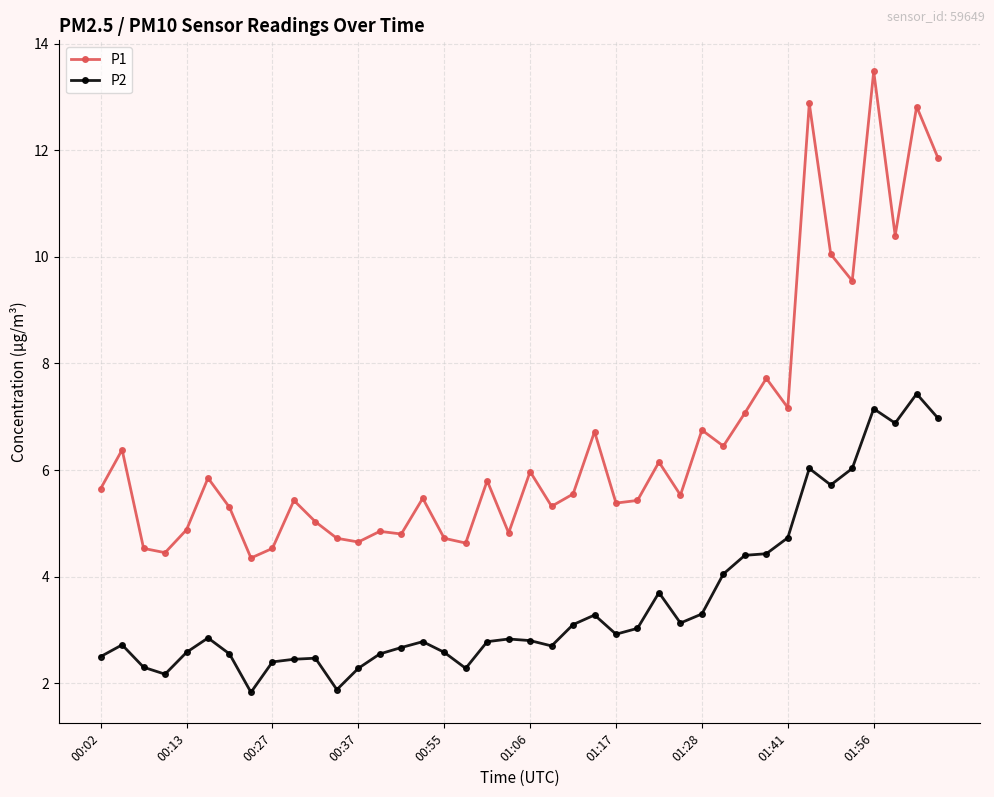

In P1, how many points are higher than both neighbors (excluding endpoints)?

14